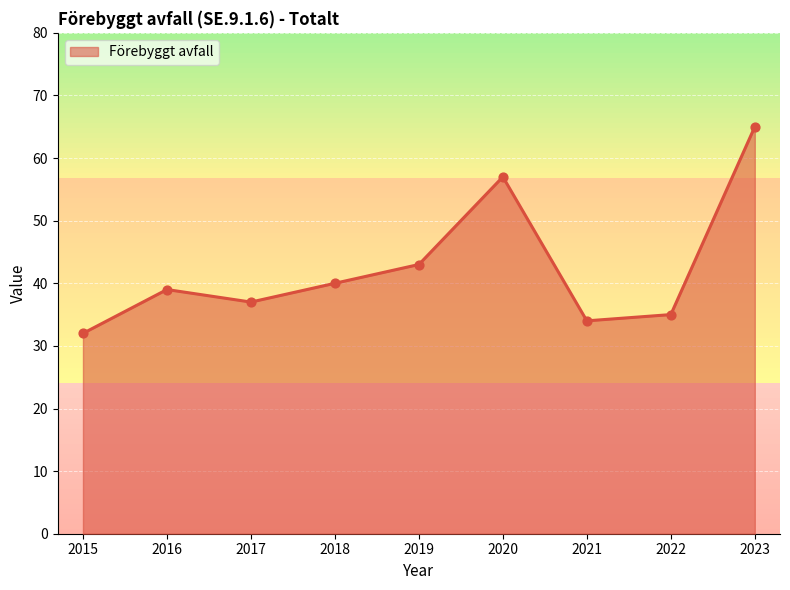

Approximately how many times larger is the value at 2022 compared to 2020?

0.6